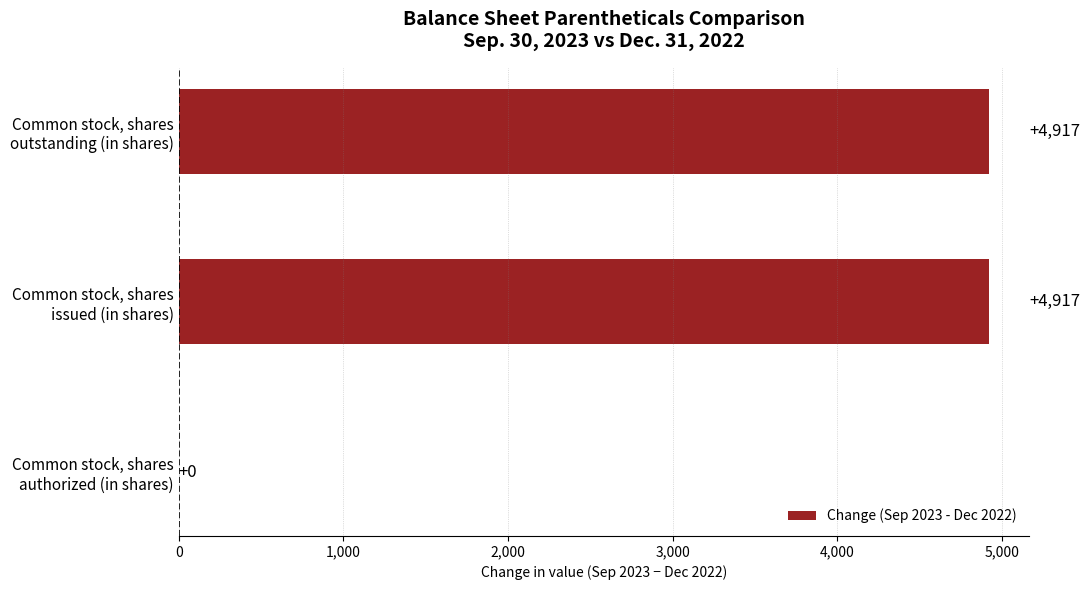

What is the sum of all values?

9834